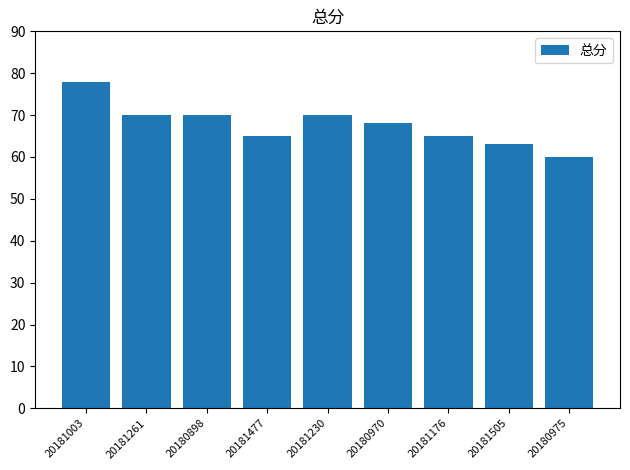

Which label corresponds to the largest value in the chart?

20181003